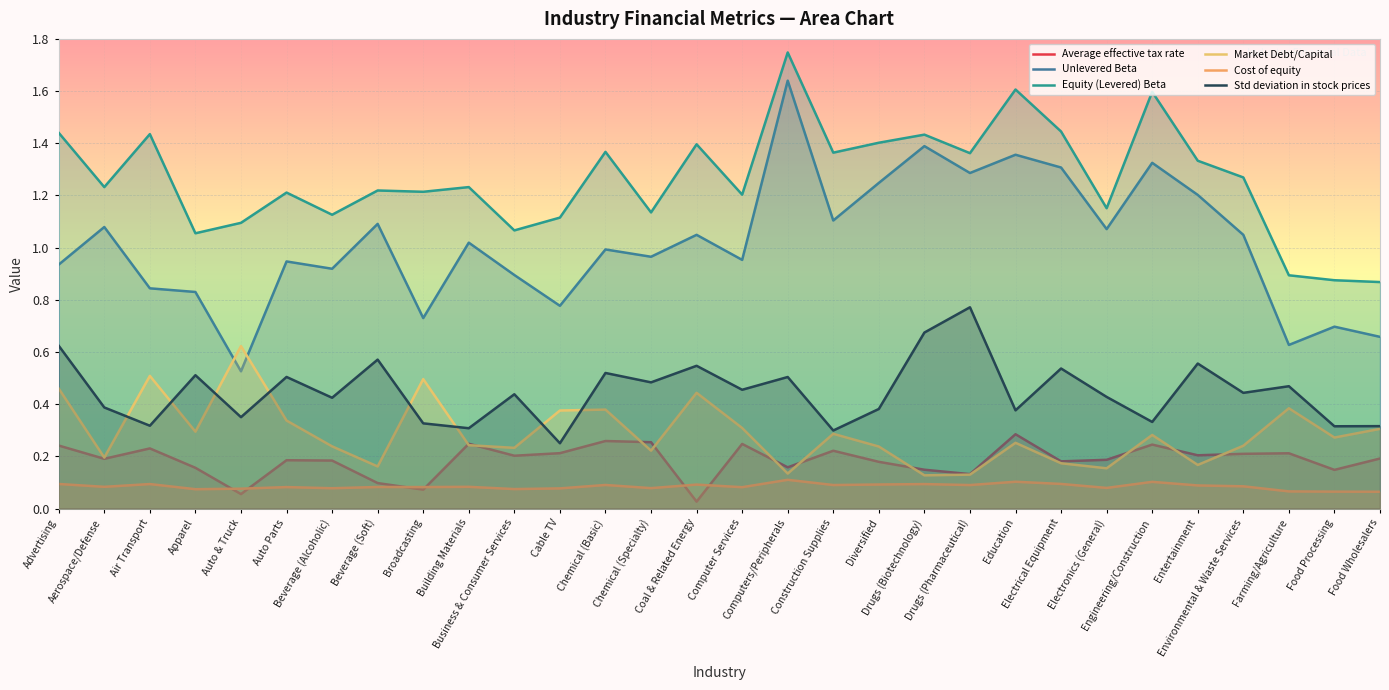

How many times do Market Debt/Capital and Std deviation in stock prices cross each other?

8